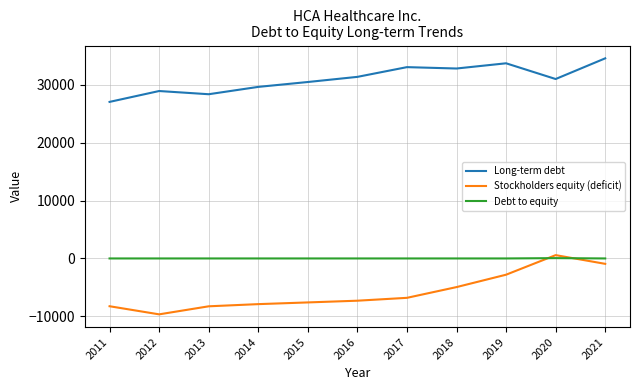

How many values in Stockholders equity (deficit) are below zero?

10